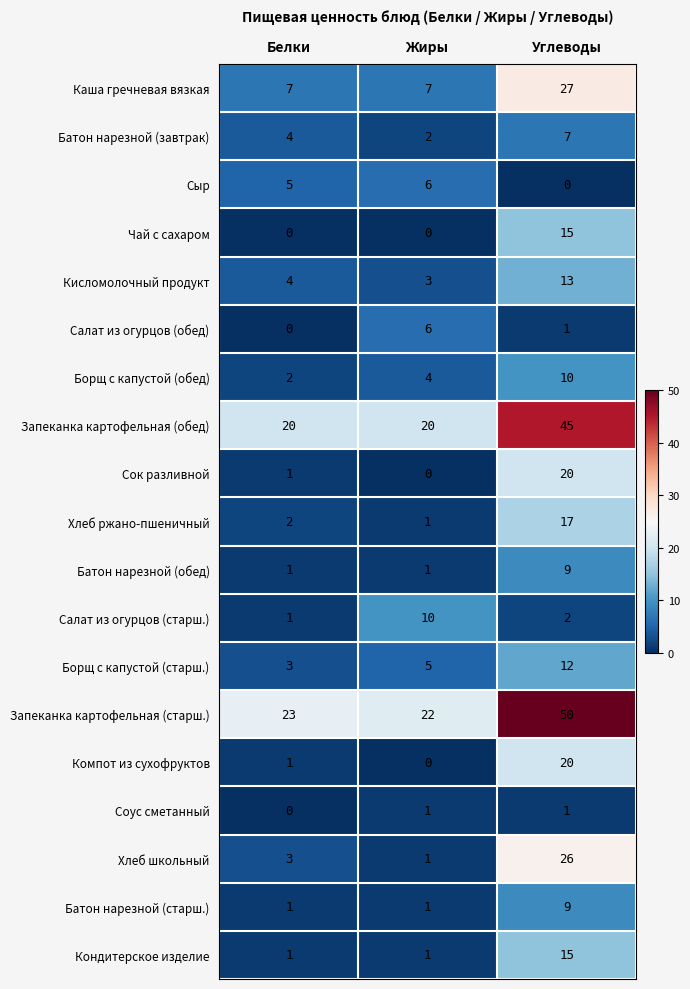

Which series has the widest spread of values?

Запеканка картофельная (старш.)